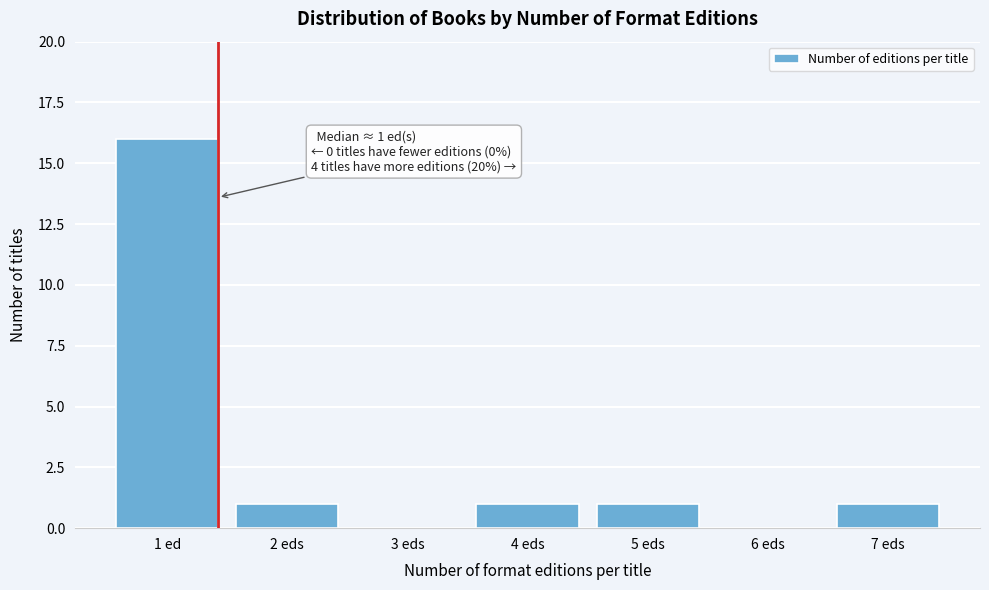

Reading right to left, what are all the values shown in this chart?

7 eds=1	6 eds=0	5 eds=1	4 eds=1	3 eds=0	2 eds=1	1 ed=16